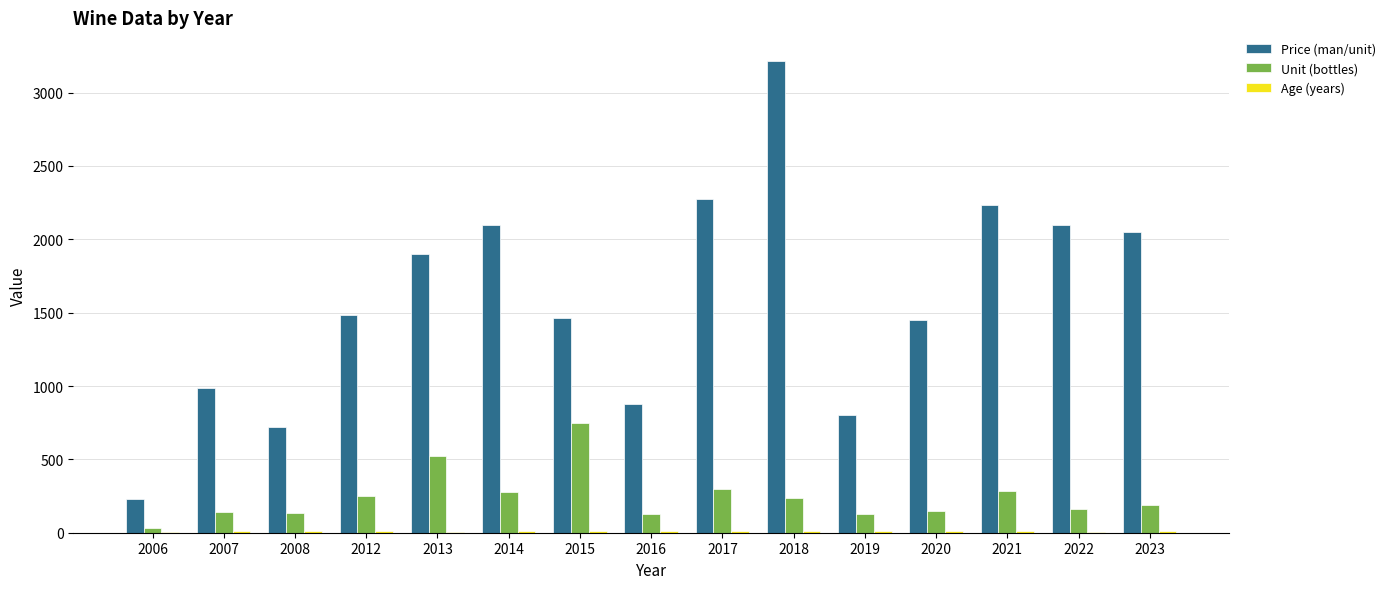

What is the sum of all Unit (bottles) values?

3684.7